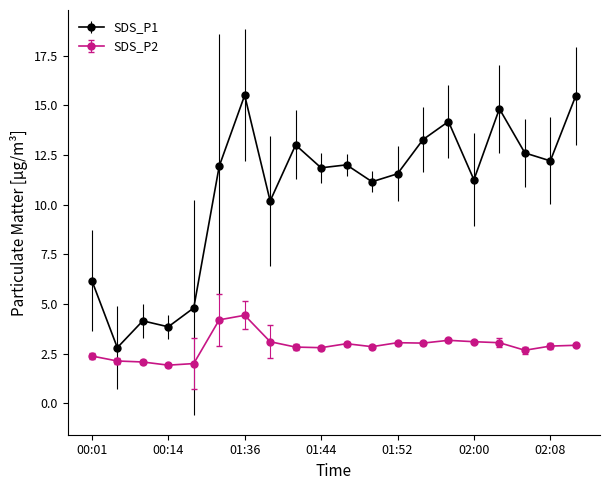

Which series has the widest spread of values?

SDS_P1